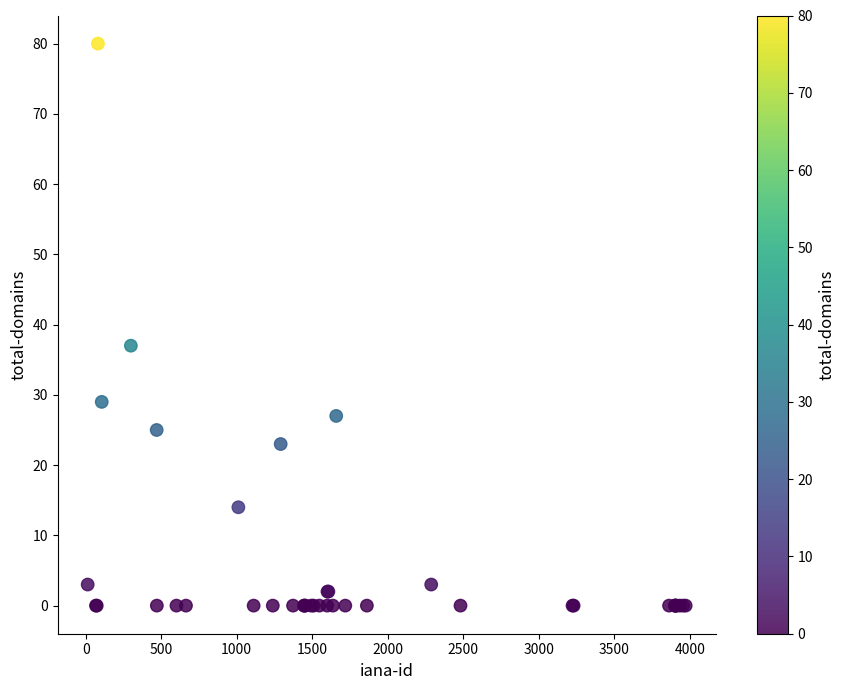

What Y value in the scatter plot is closest to 40?

37